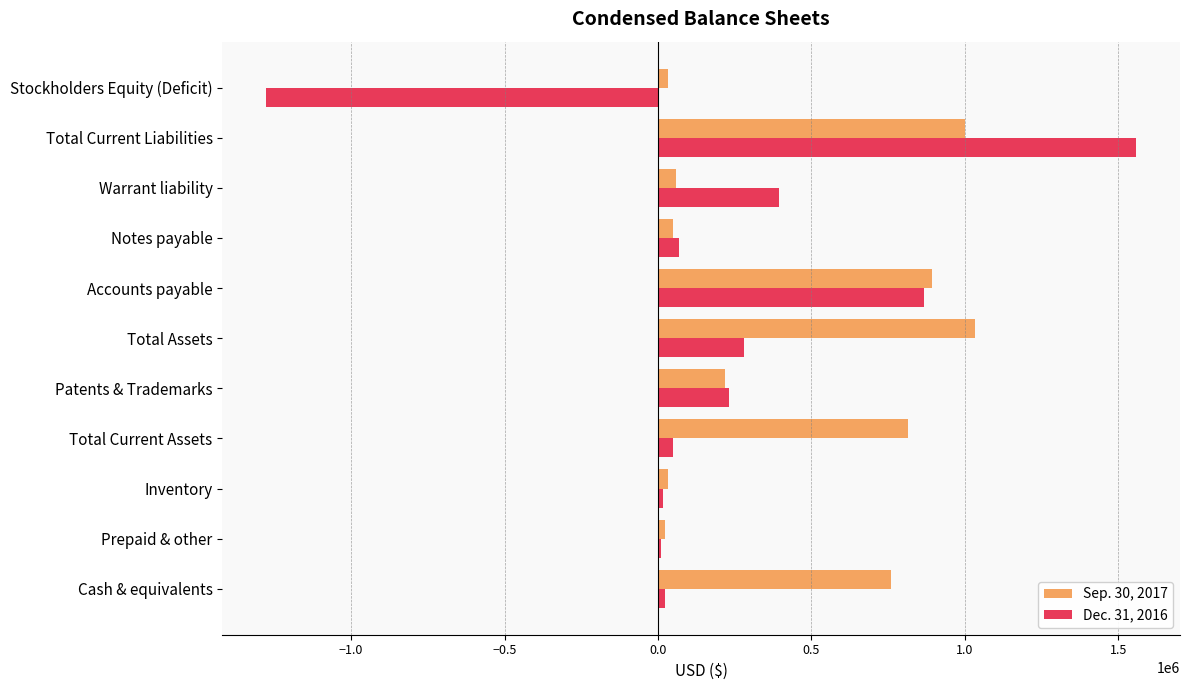

True or false: Dec. 31, 2016 has a value of 394744 at Warrant liability.

True